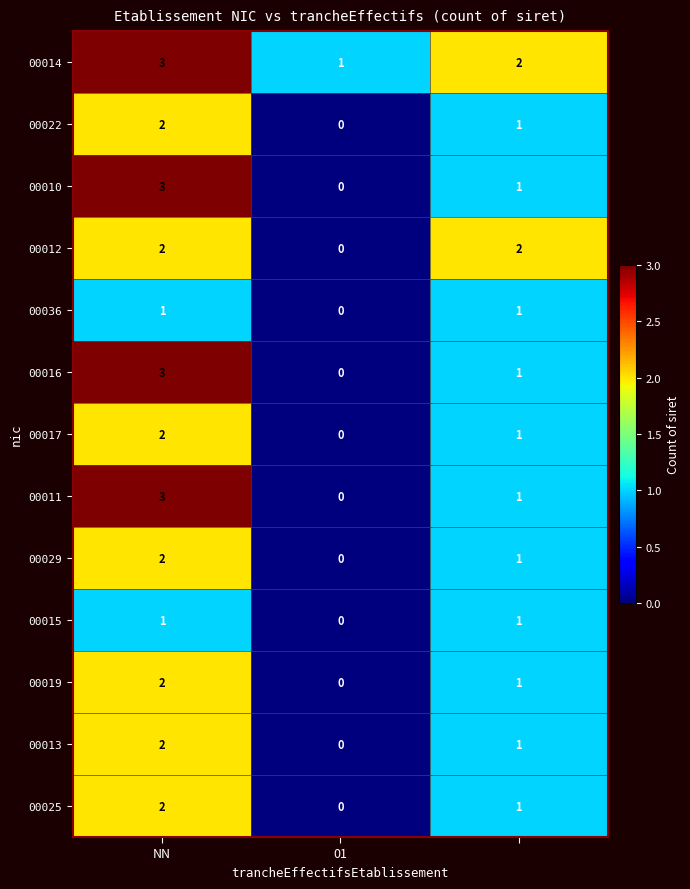

What is the sum of all 00022 values?

3